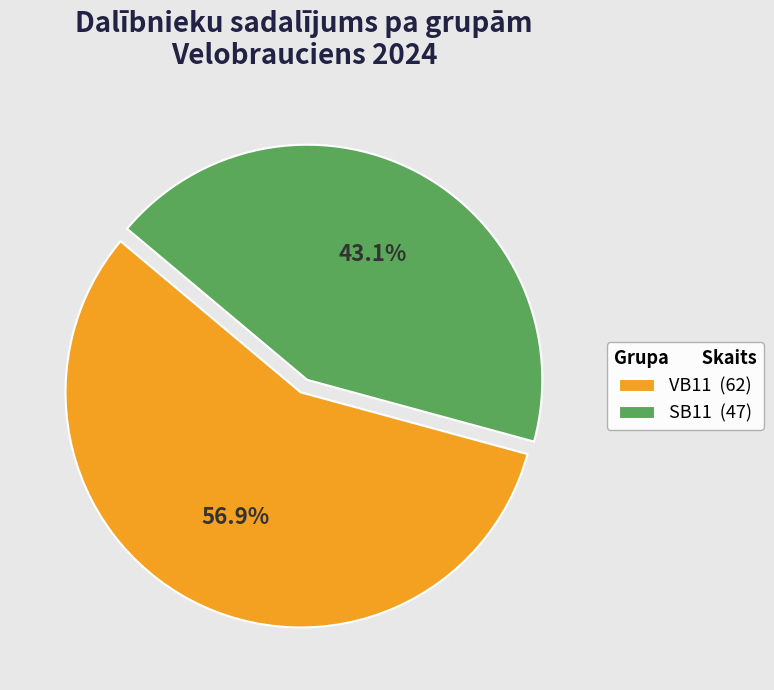

To the nearest percent, what percentage of the pie is SB11?

43%